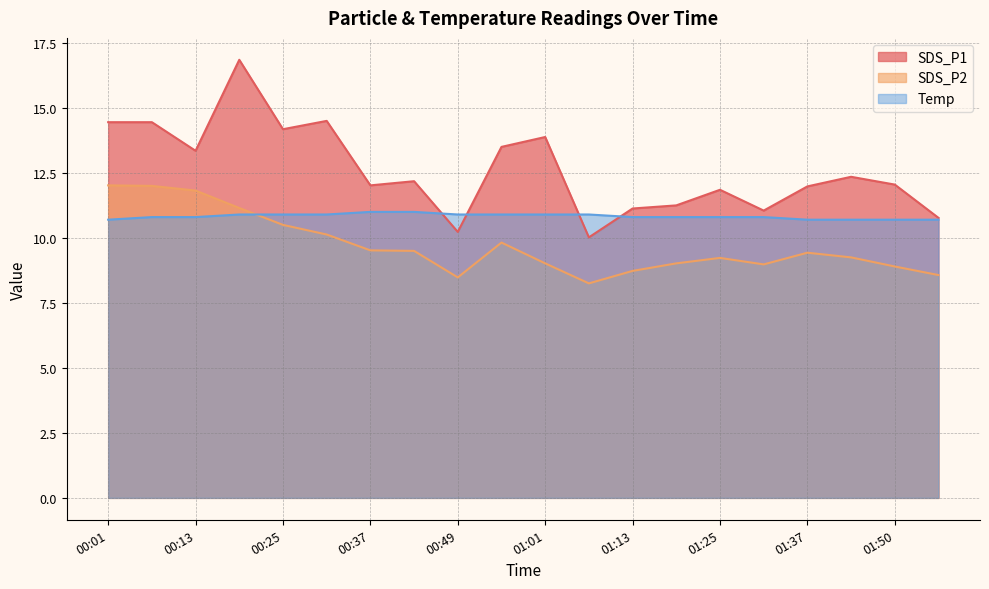

At 01:37, list the series in order from smallest to largest.

SDS_P2, Temp, SDS_P1